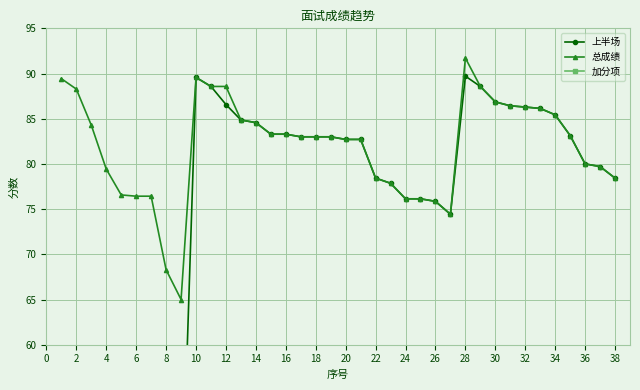

How many distinct data groups are displayed?

3